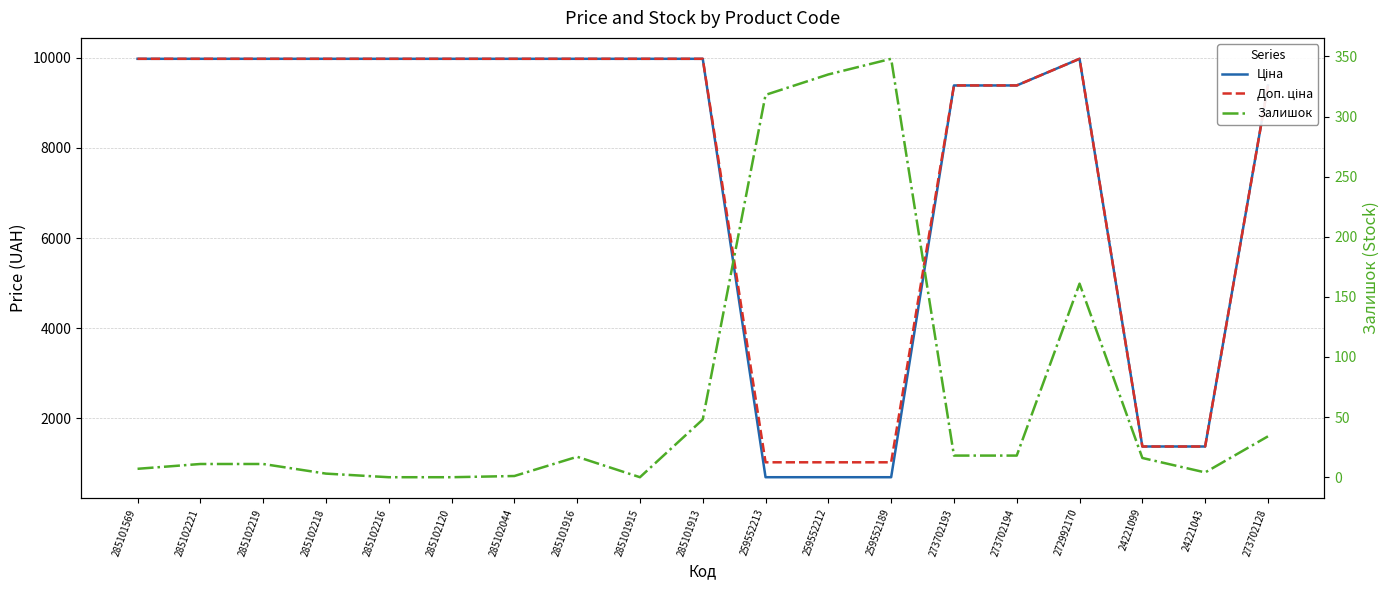

What is the minimum value for Доп. ціна?

1024.6